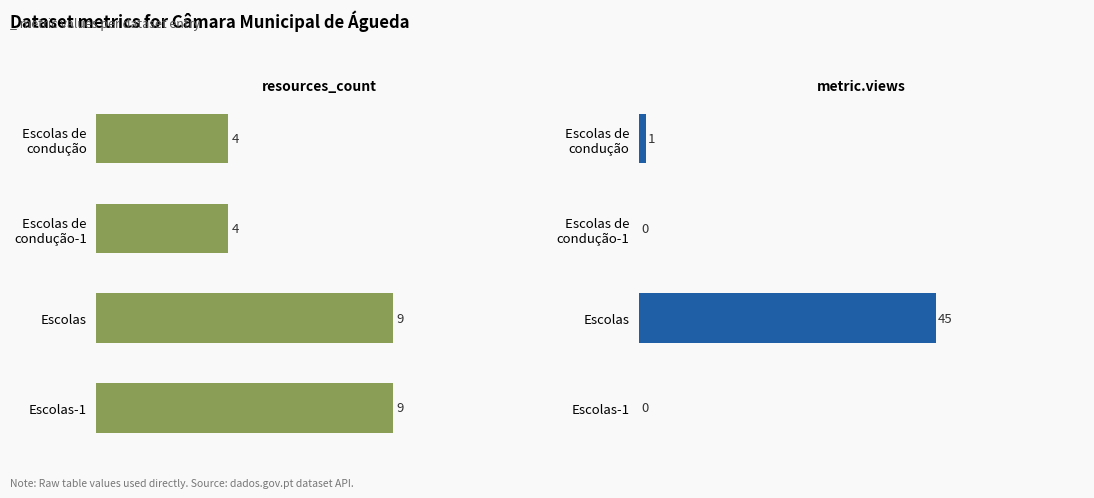

How many data points does each series have?

4